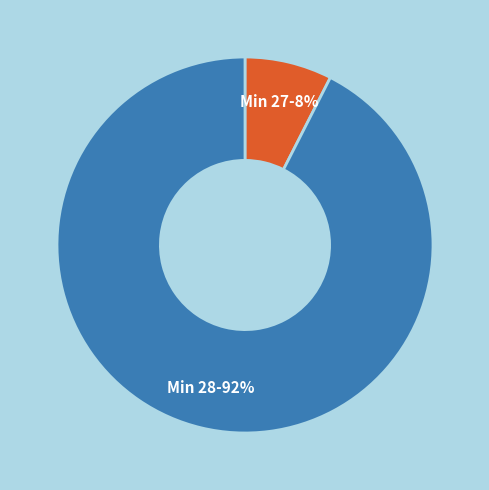

Is there any slice that represents more than half of the pie?

Yes